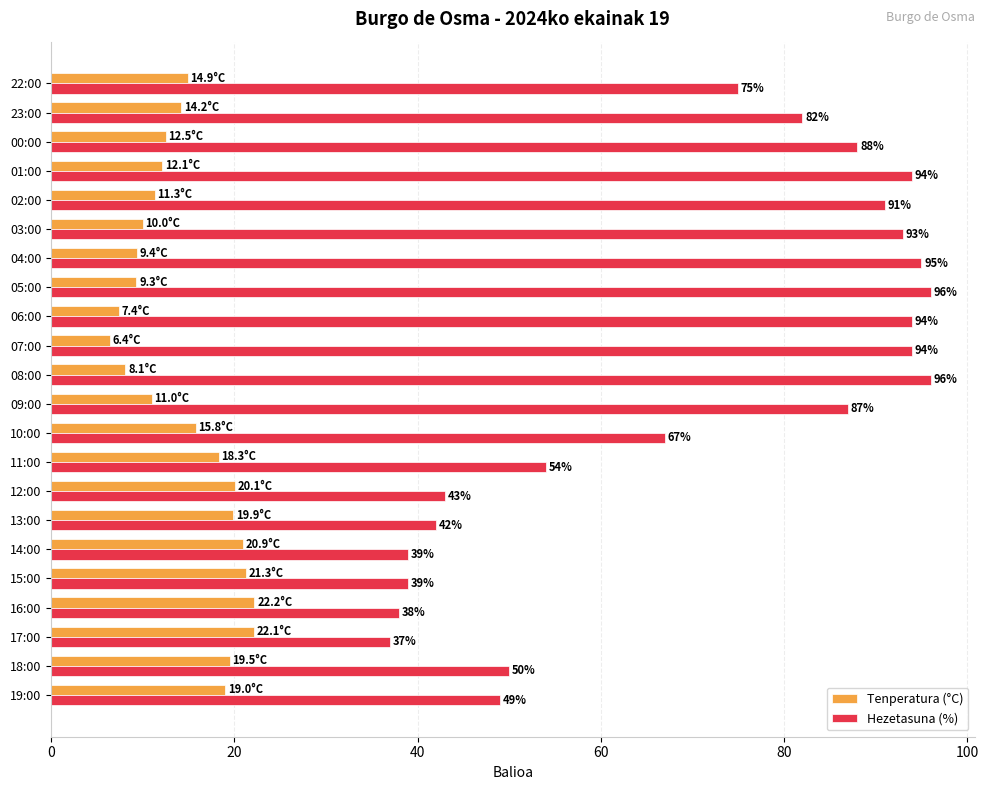

The value of Hezetasuna (%) at 16:00 is 38.0. True or false?

True